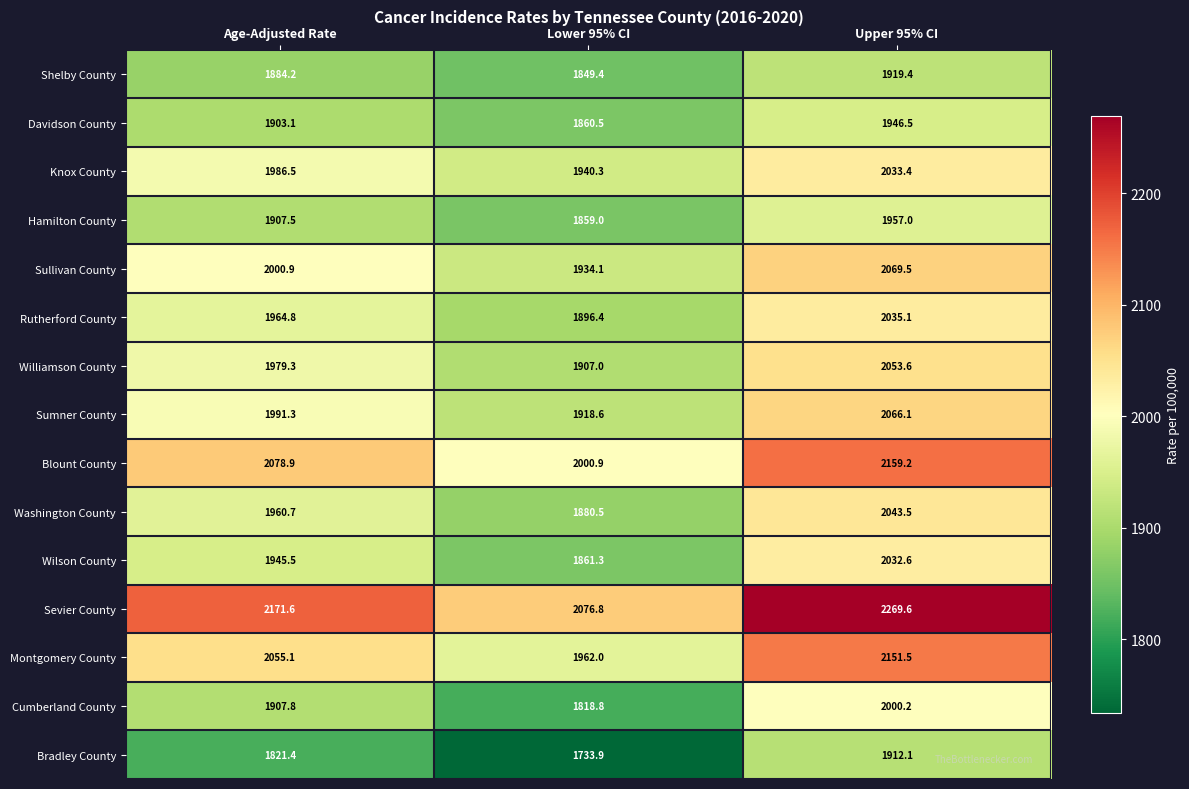

Count the number of categories in the chart.

3